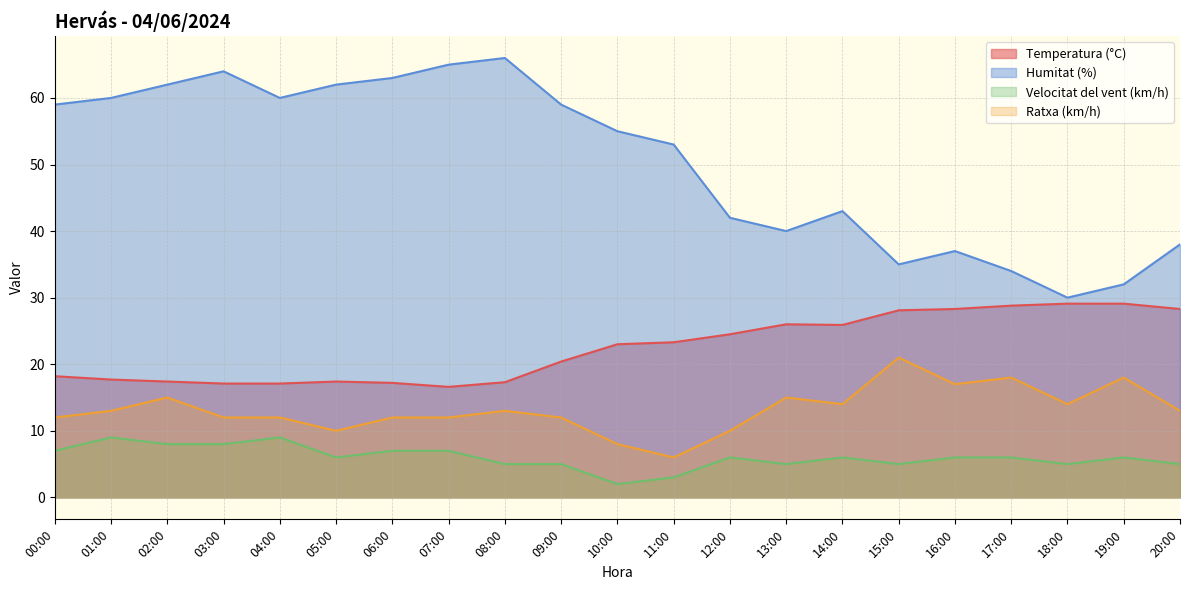

What is the difference between the second highest and minimum values in the Temperatura (°C) series?

12.5